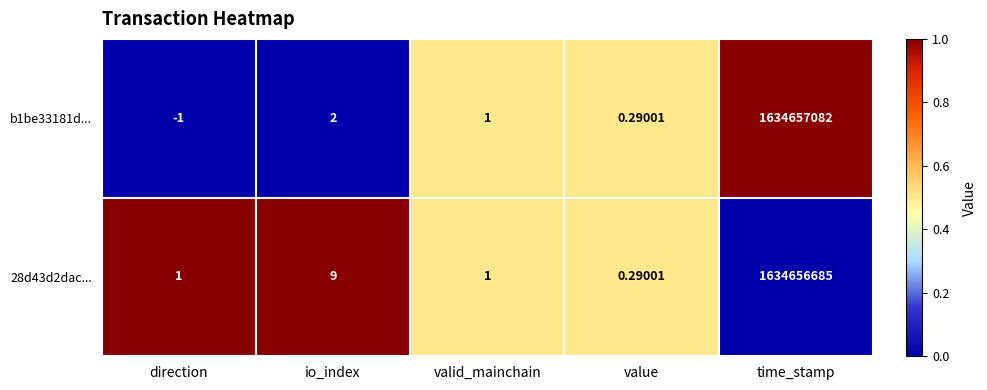

Where is 28d43d2dac... nearest to the value 817328342?

io_index